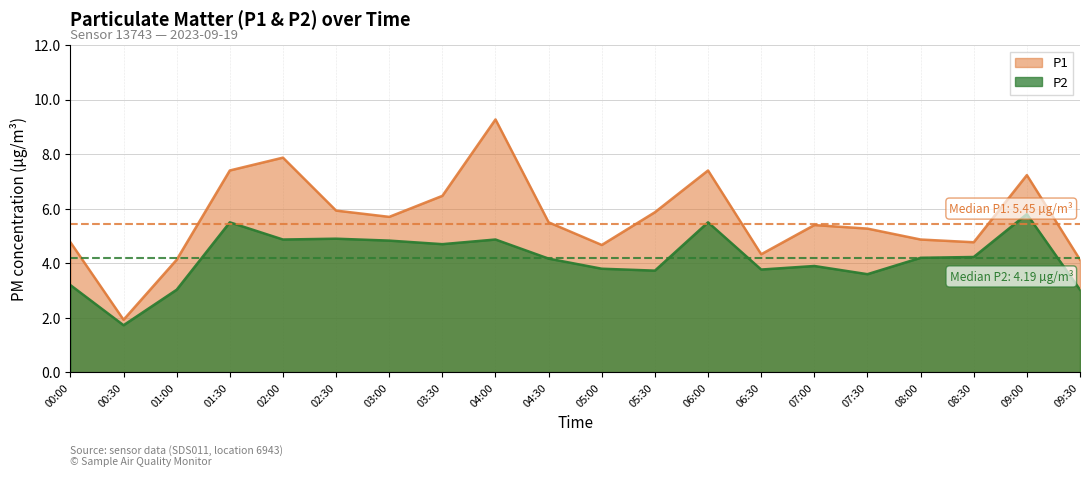

How many series are shown in this chart?

2